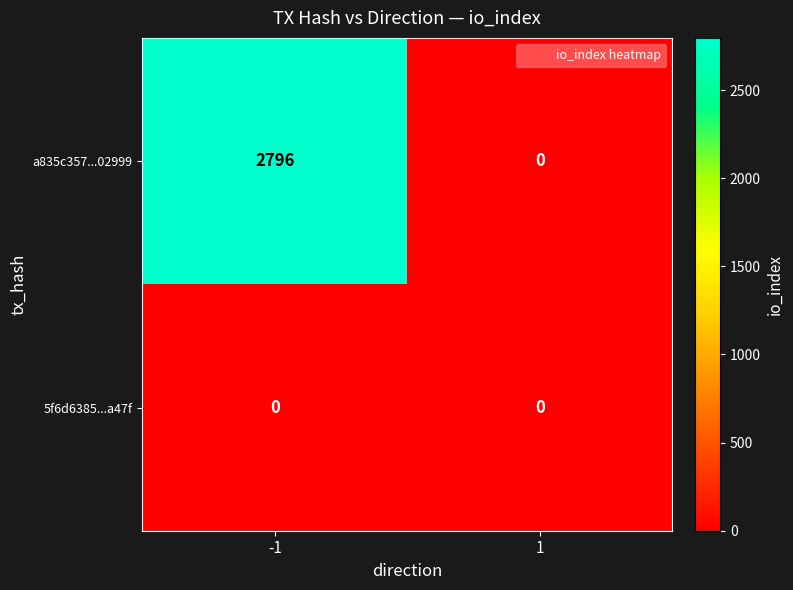

How many data points does each series have?

2